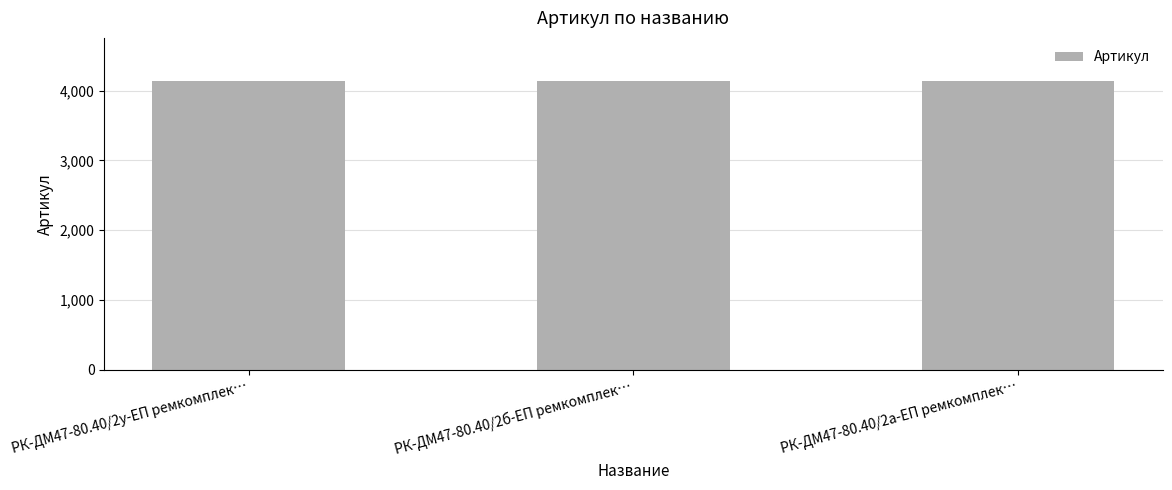

The value at РК-ДМ47-80.40/2б-ЕП ремкомплек… is 6535. True or false?

False